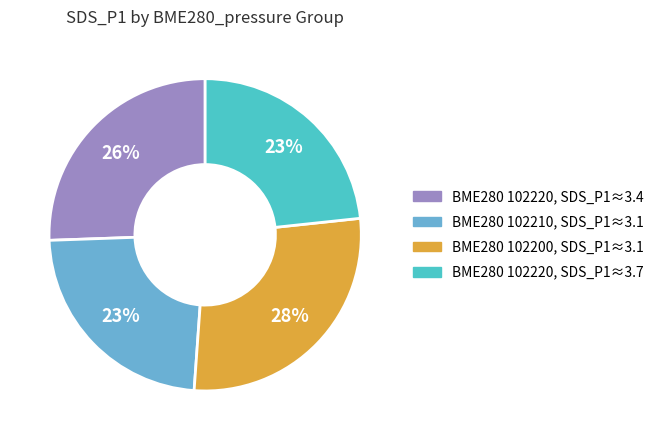

How many slices are in this pie chart?

4